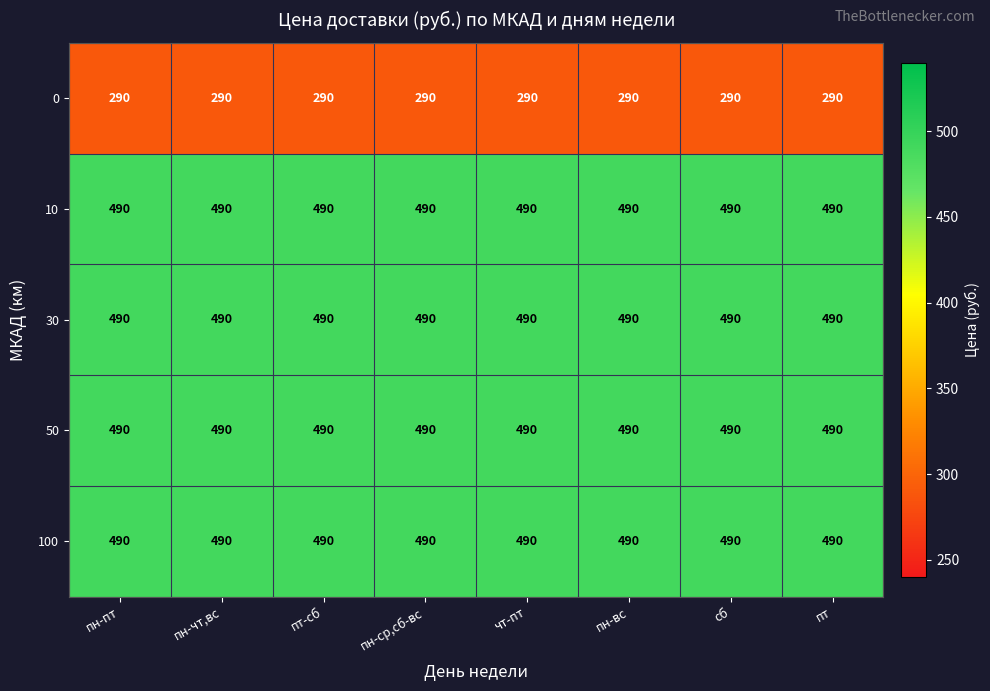

True or false: 100 has a value of 792 at пн-чт,вс.

False